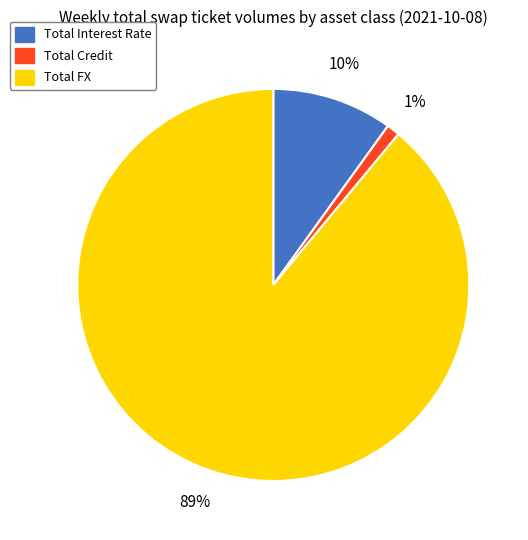

Is it true that Total Credit is 13% of the pie?

False